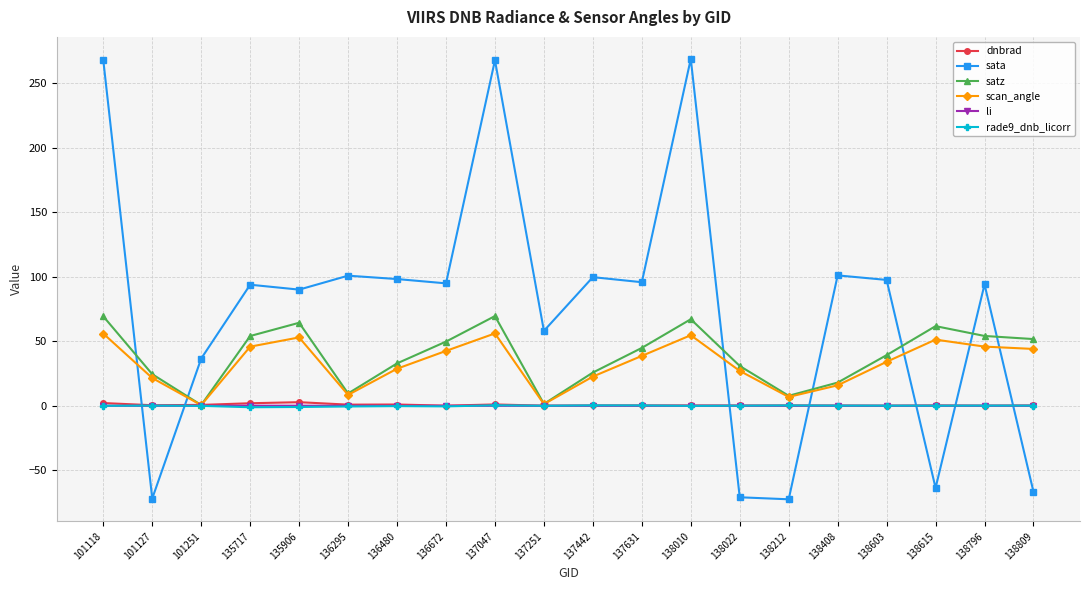

What is the minimum value shown in the chart?

-72.4